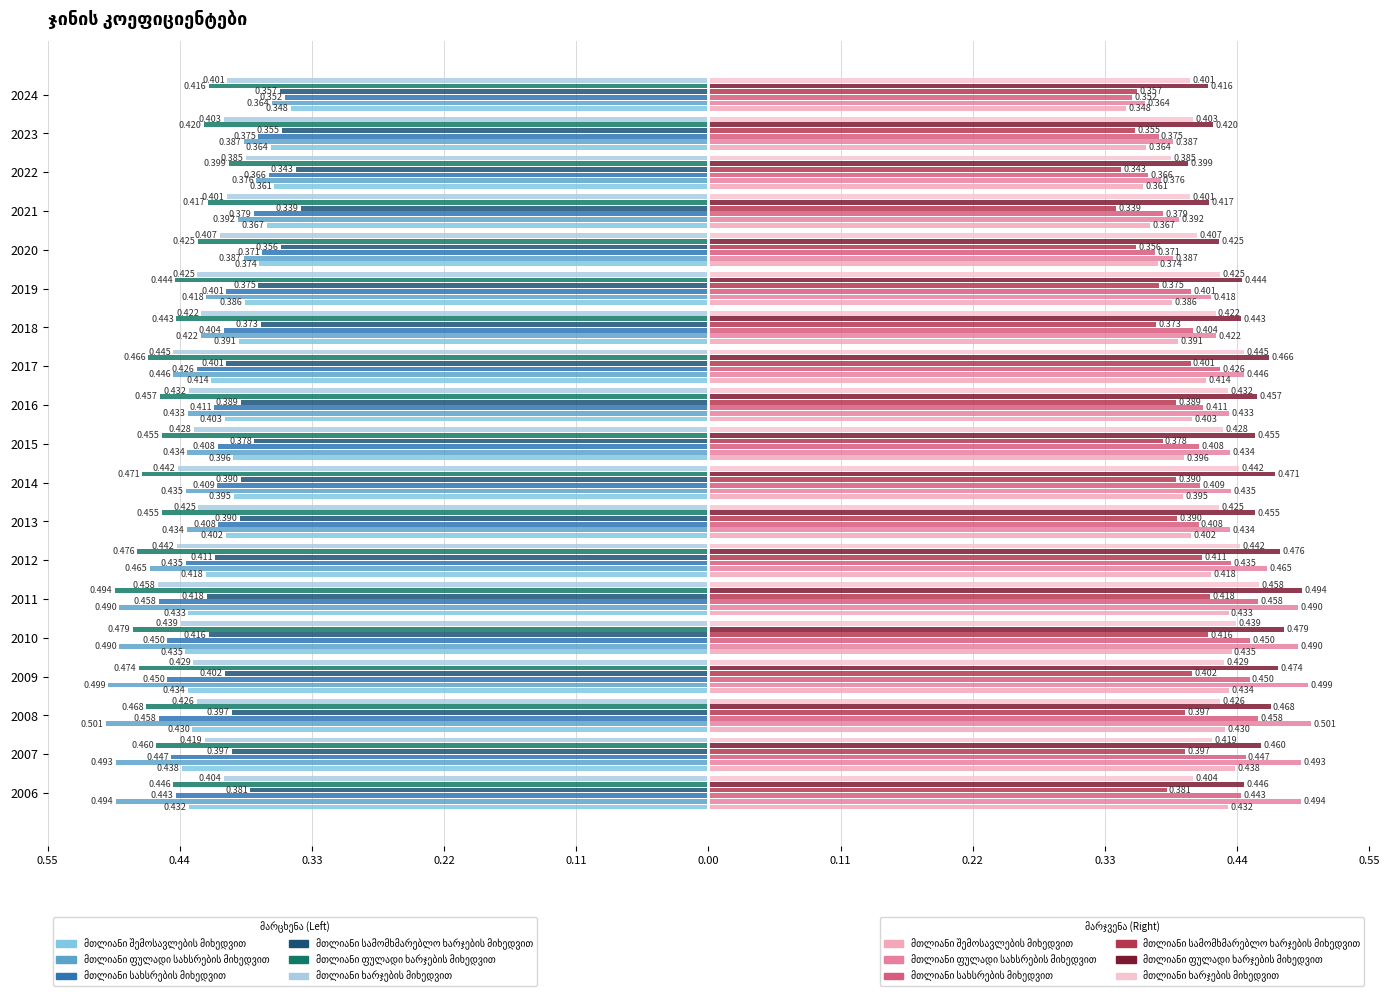

True or false: მთლიანი ფულადი ხარჯების მიხედვით has a value of -0.4 at 2006.

True